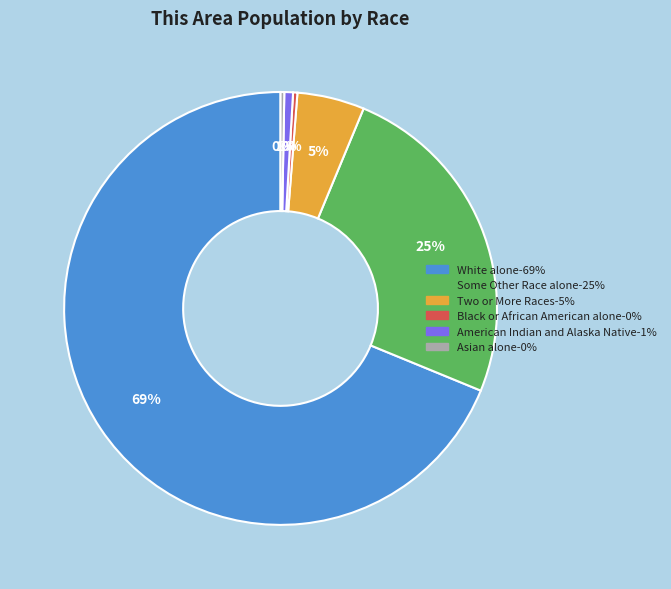

True or false: Two or More Races accounts for 1% of the total.

False